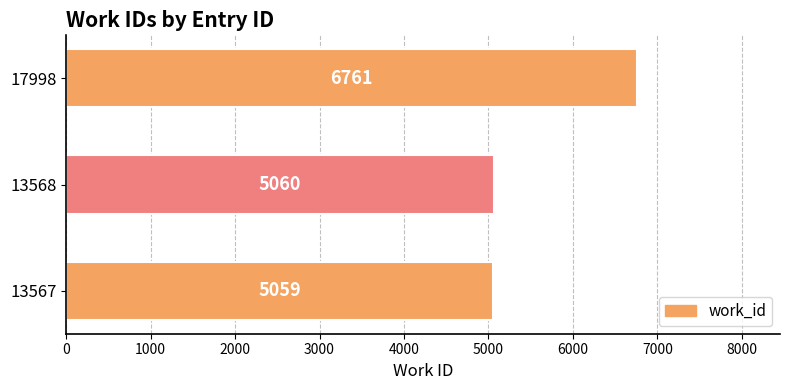

What is the change in value from 13567 to 13568?

+1